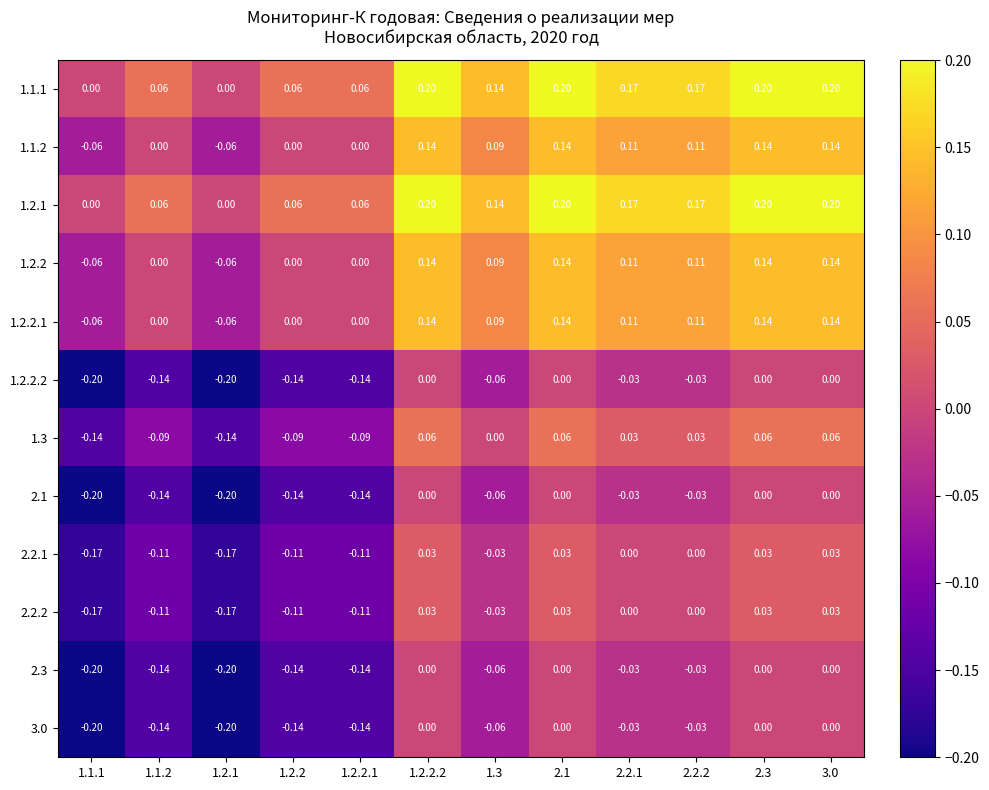

Is the value of 2.1 at 3.0 greater than the value of 2.2.2 at 1.1.2?

Yes